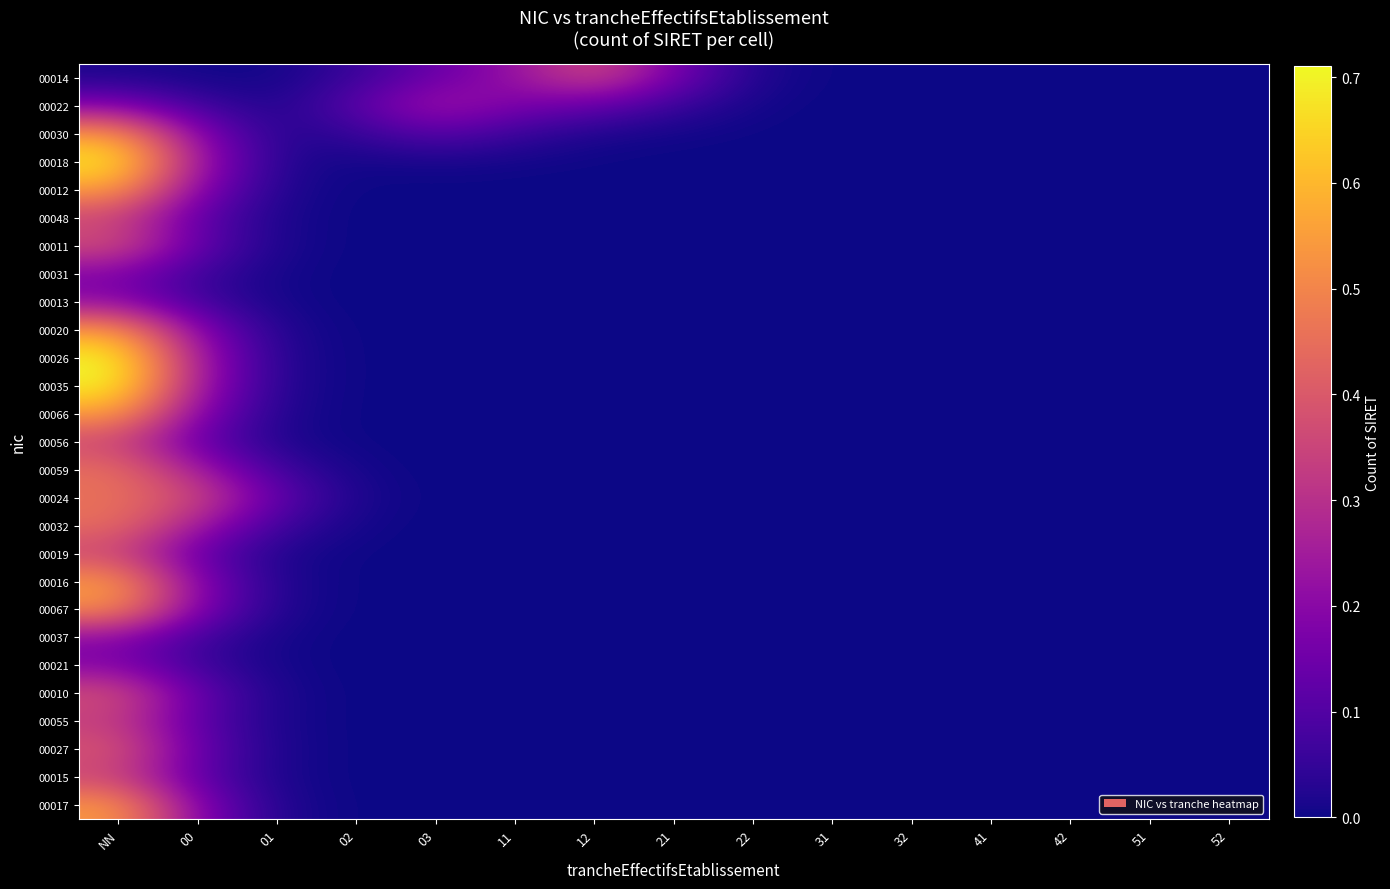

How many categories are shown in the chart?

15